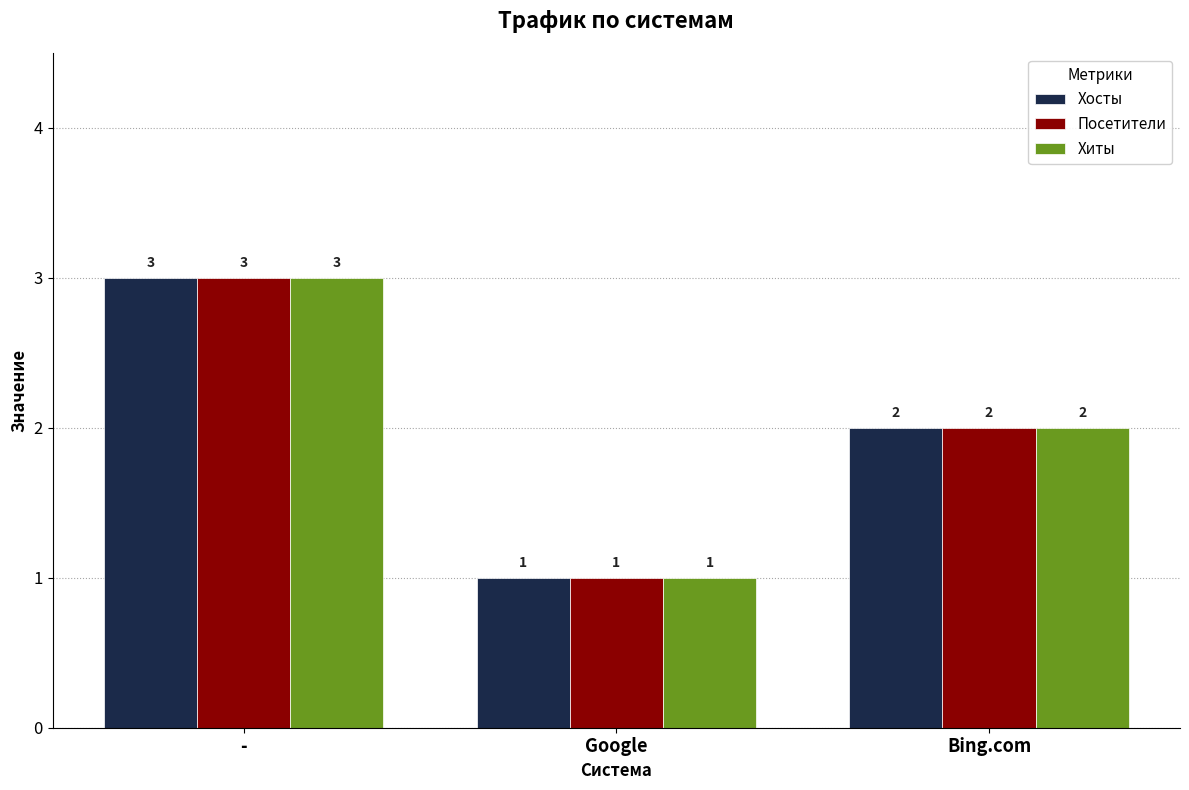

How many values in the Хосты series are below 2?

1